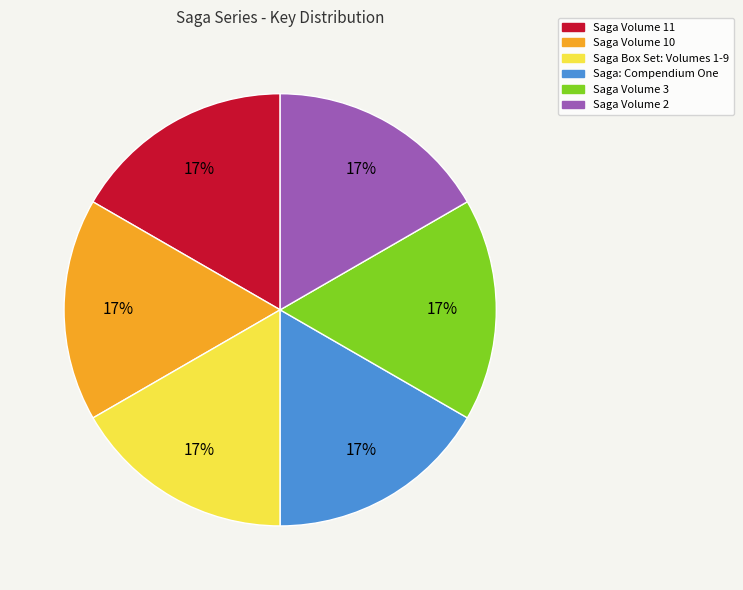

Do Saga Volume 10 and Saga Volume 3 together represent more than half of the pie?

No